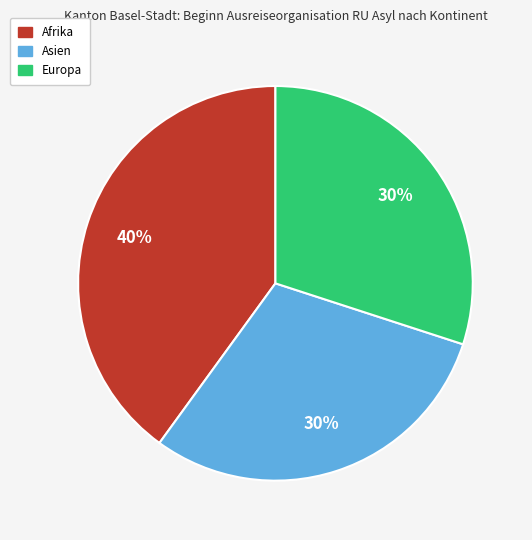

To the nearest percent, what is the average slice percentage?

33%